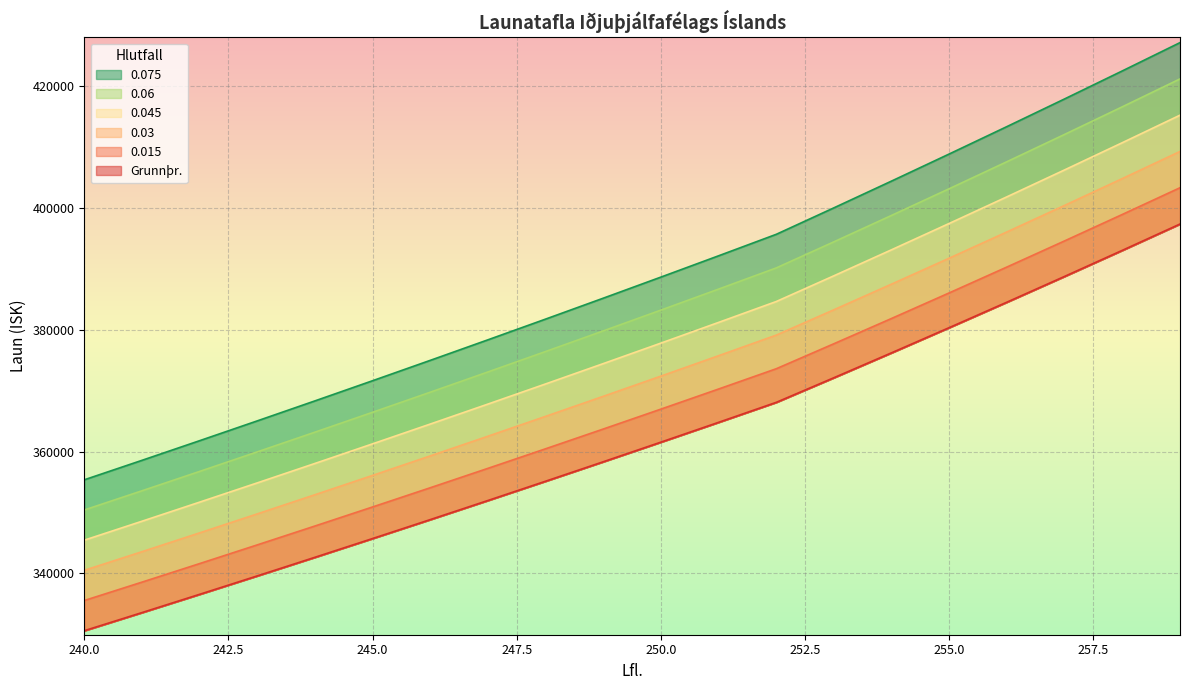

What is the sum of the Grunnþr. values at 250 and 241?

695093